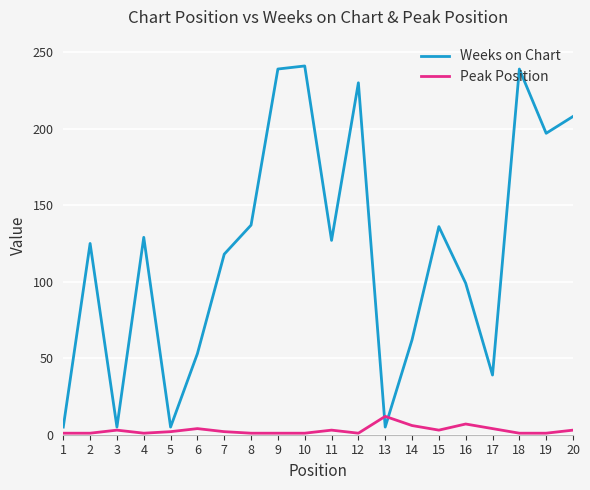

Where is the first local minimum for Weeks on Chart?

3